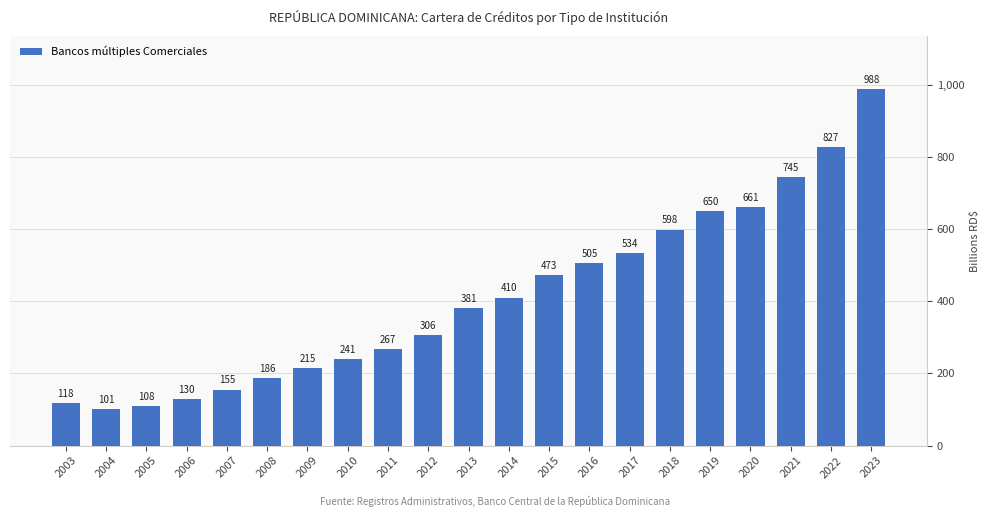

How many bars are there in total?

21